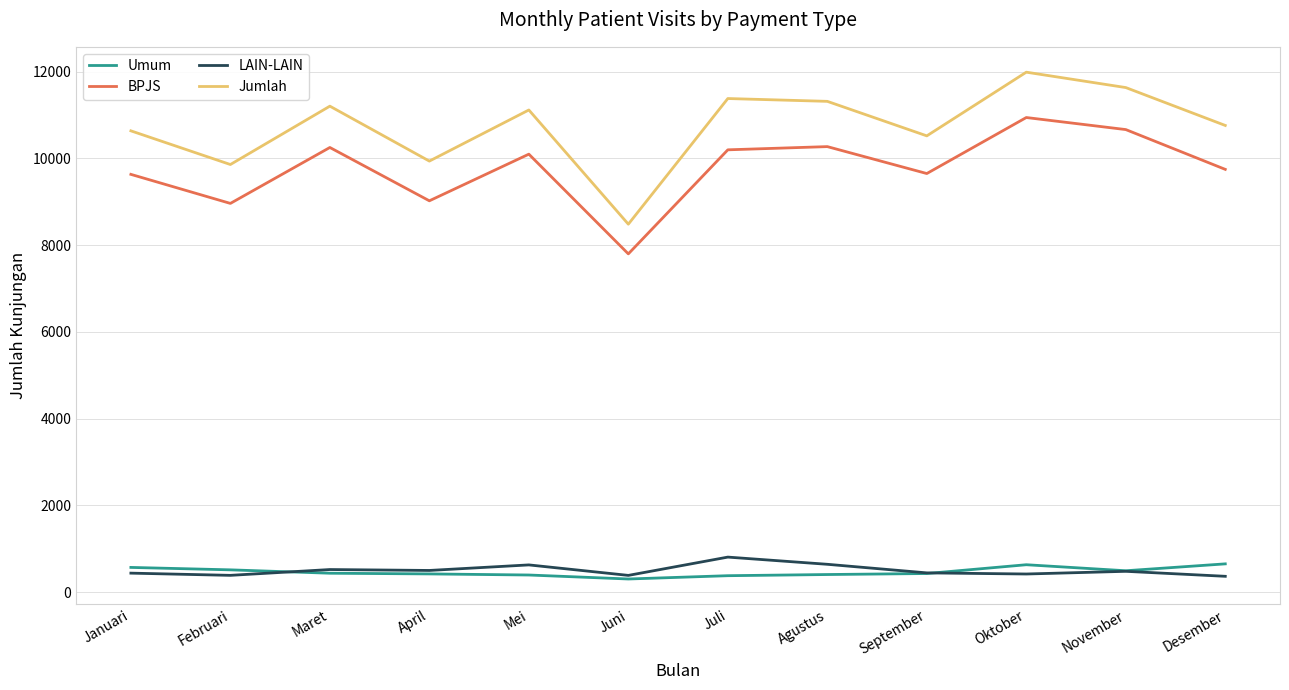

The value of Umum at Mei is 393. True or false?

True